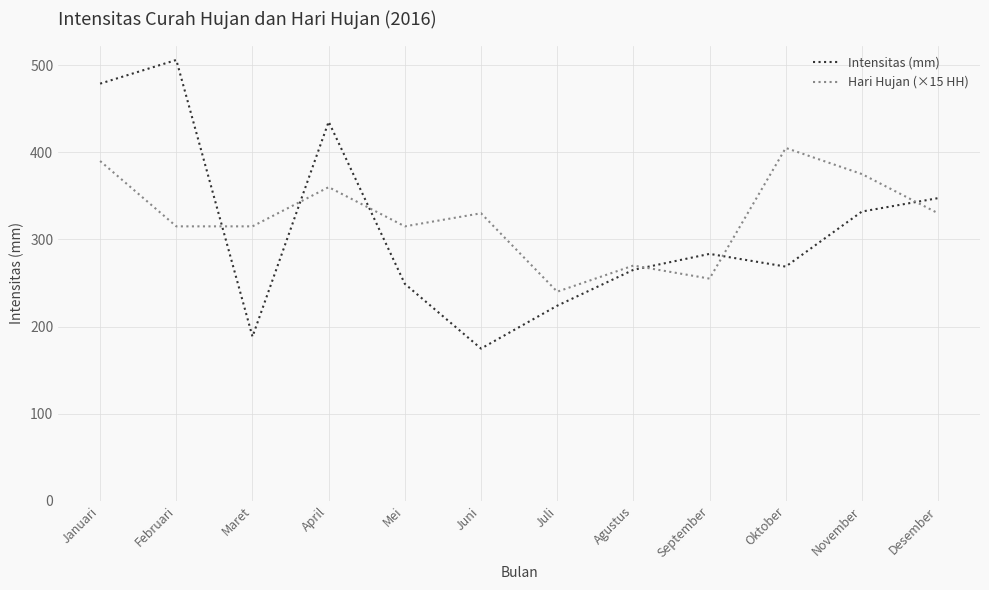

What value does the Intensitas (mm) series have at Desember?

347.4